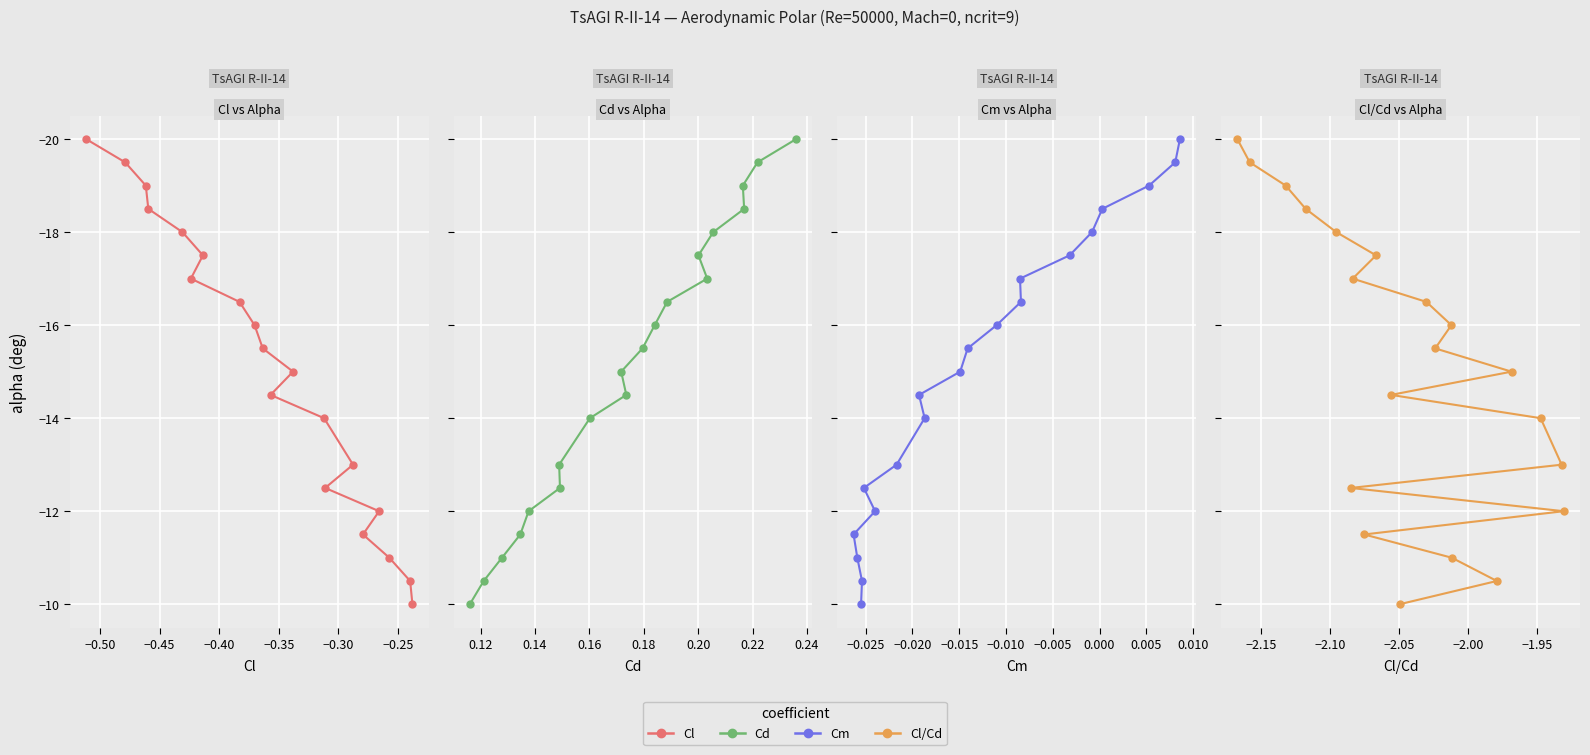

Does the chart display data point markers on the line(s)?

Yes